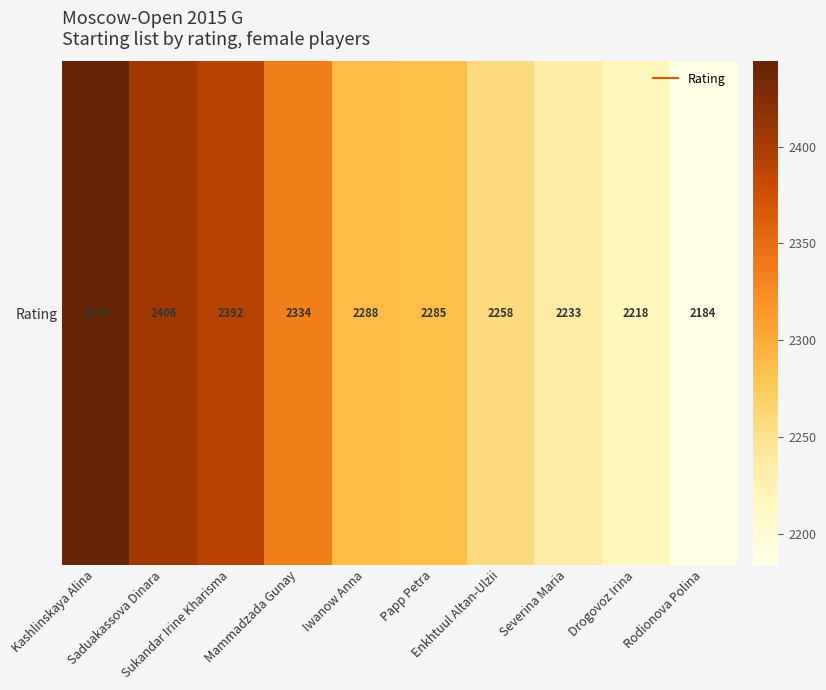

Reading left to right, transcribe all the data shown in this chart.

2444	2406	2392	2334	2288	2285	2258	2233	2218	2184